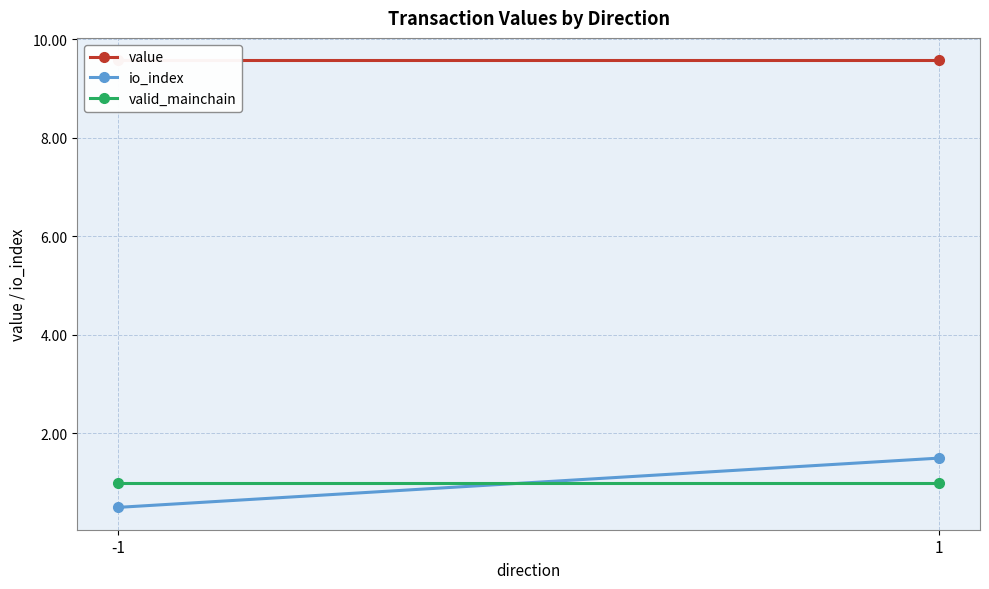

What value does the valid_mainchain series have at 1?

1.0